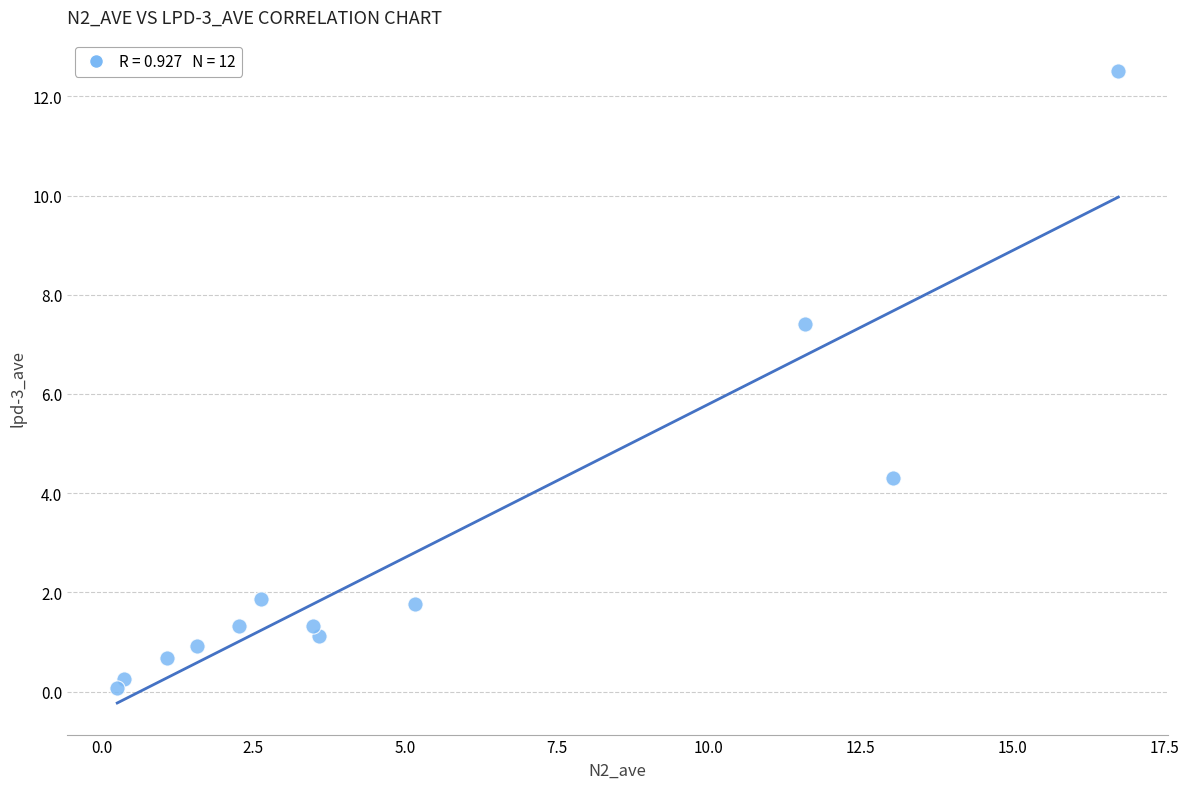

What is the range of X values (max minus min)?

16.5